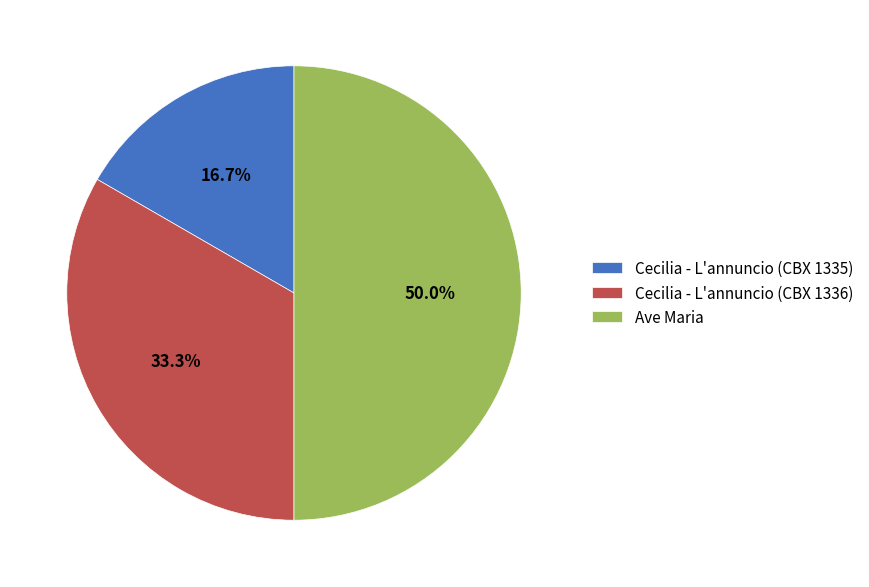

Is it true that Cecilia - L'annuncio (CBX 1335) is 17% of the pie?

True